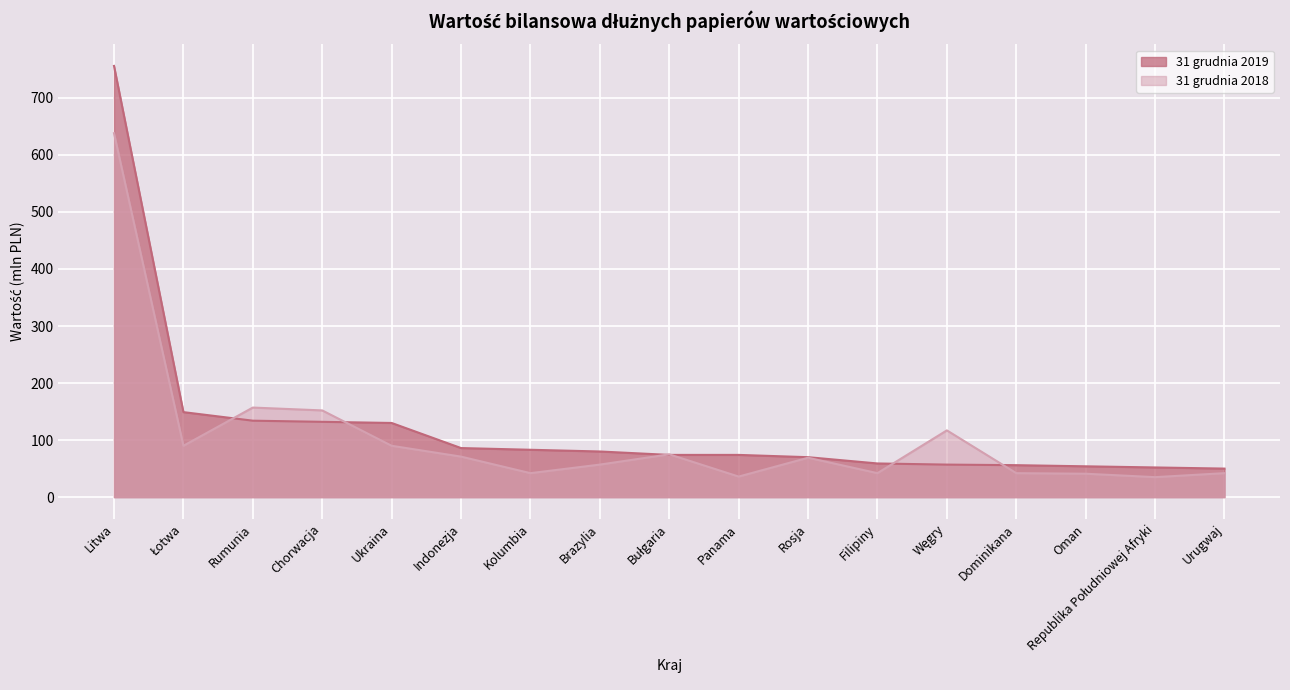

Where do 31 grudnia 2019 and 31 grudnia 2018 first cross each other?

Łotwa and Rumunia